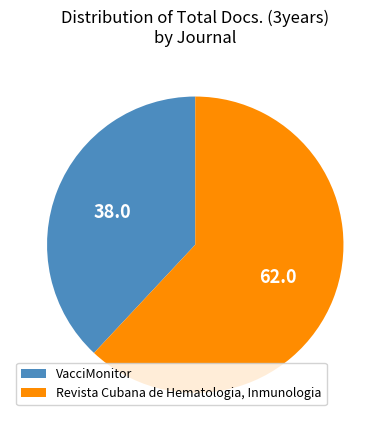

True or false: Revista Cubana de Hematologia, Inmunologia accounts for 62% of the total.

True